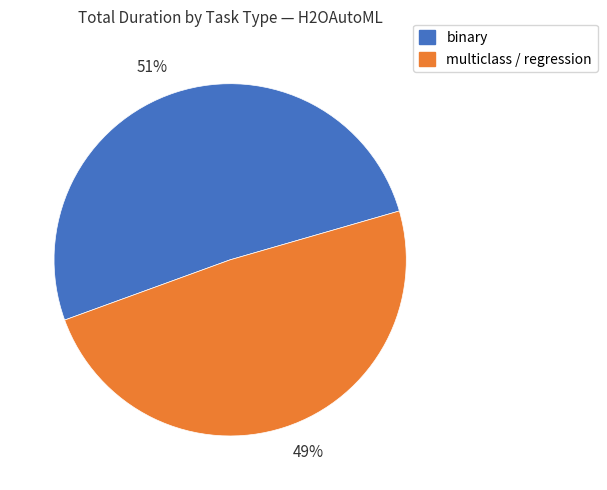

Is there any slice that represents more than half of the pie?

Yes